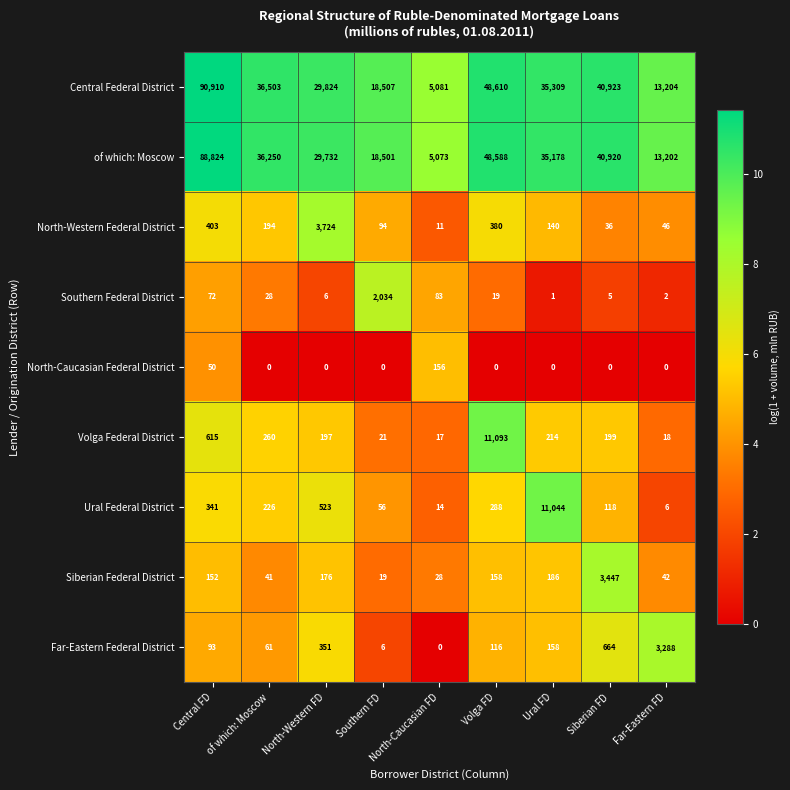

What is the difference between the highest and lowest values at Southern FD?

18507